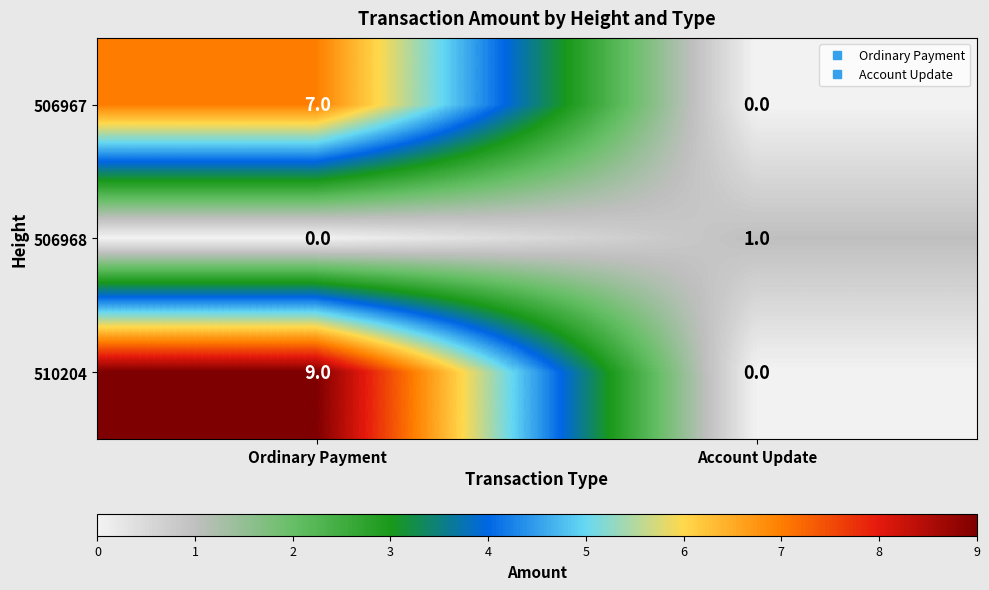

The value of 510204 at Ordinary Payment is 9. True or false?

True